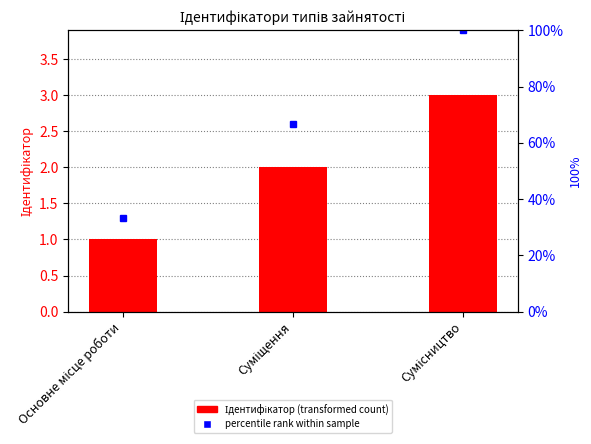

How many data points does each series have?

3